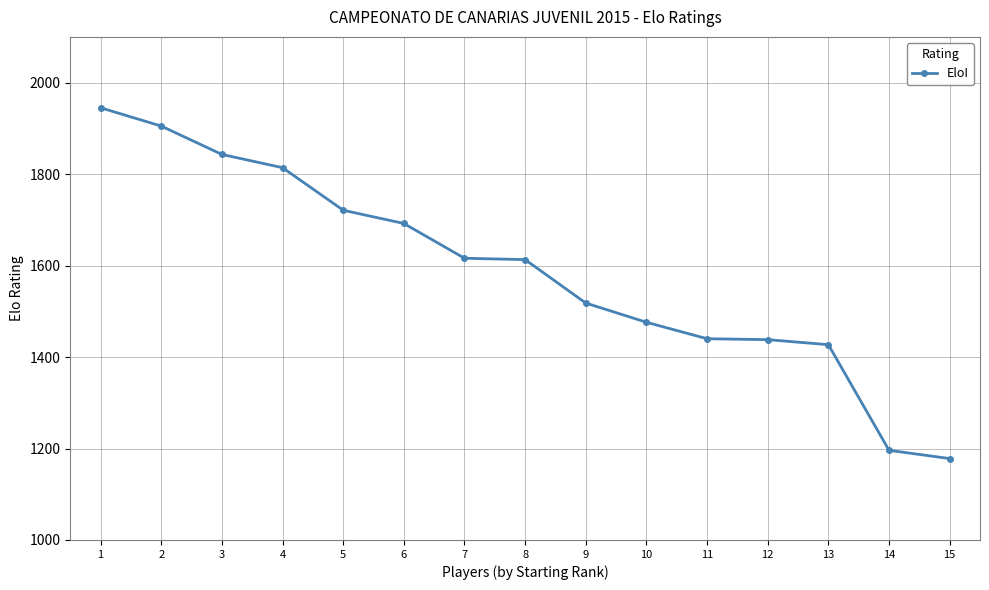

What is the greatest value displayed?

1945